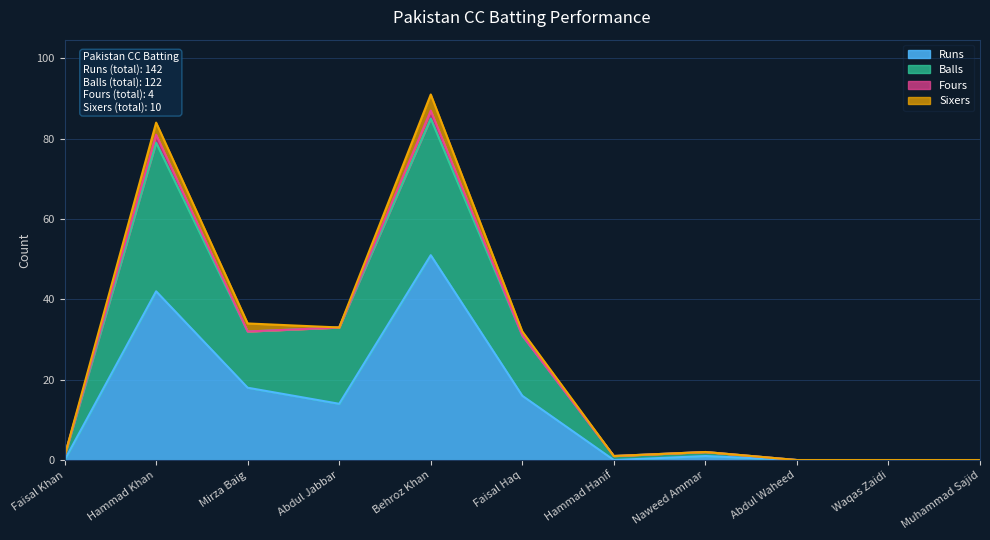

At which label does Runs reach its peak?

Behroz Khan